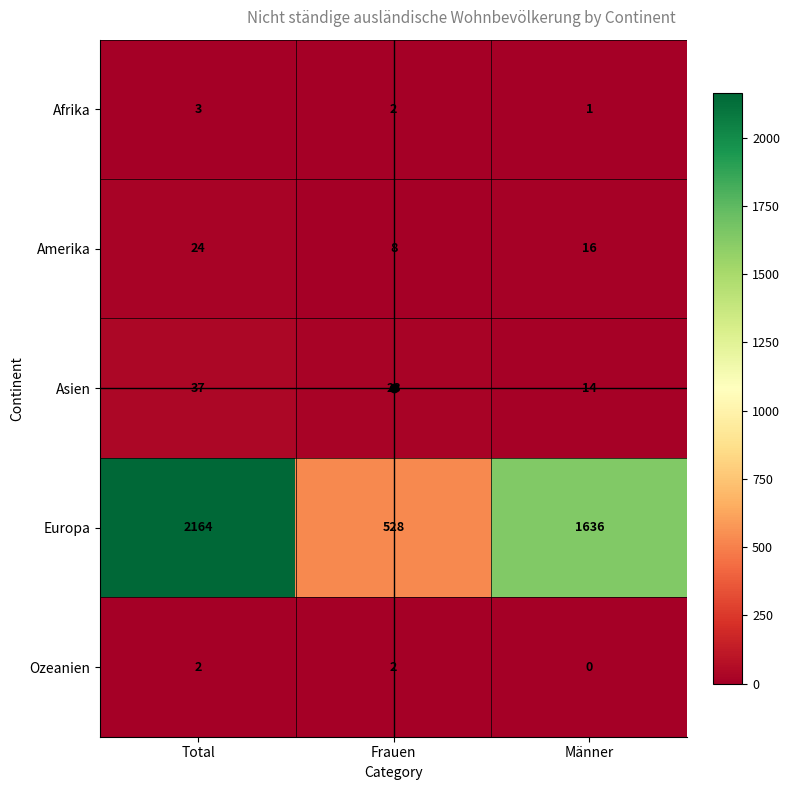

What is the total value across all series at Männer?

1667